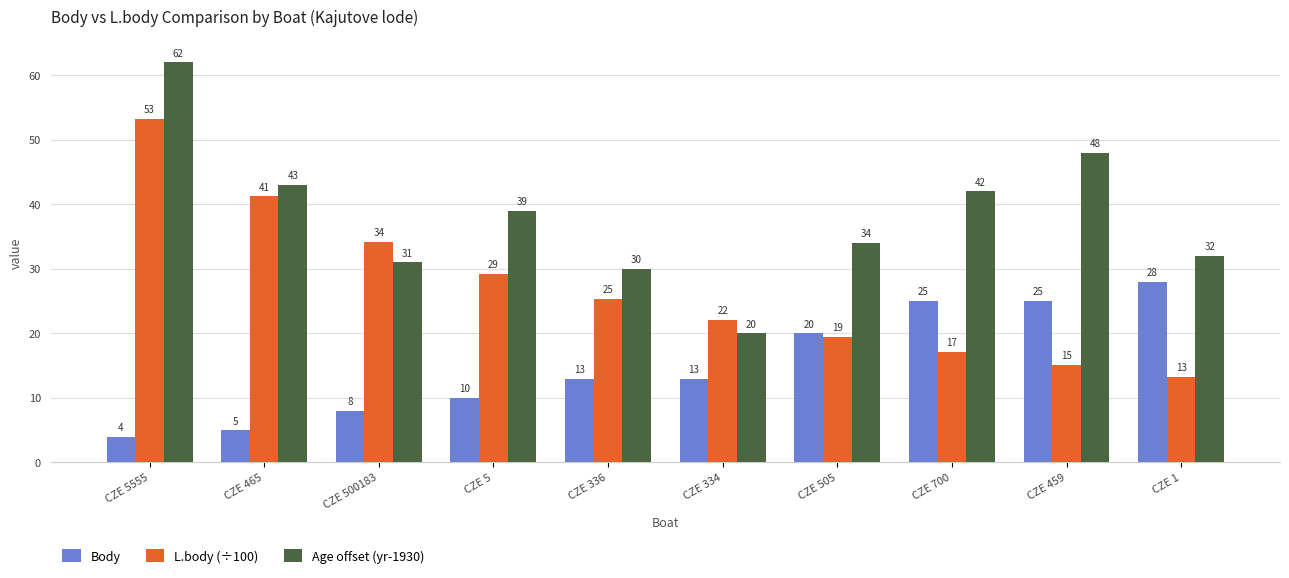

How many values in the L.body (÷100) series exceed 25?

5